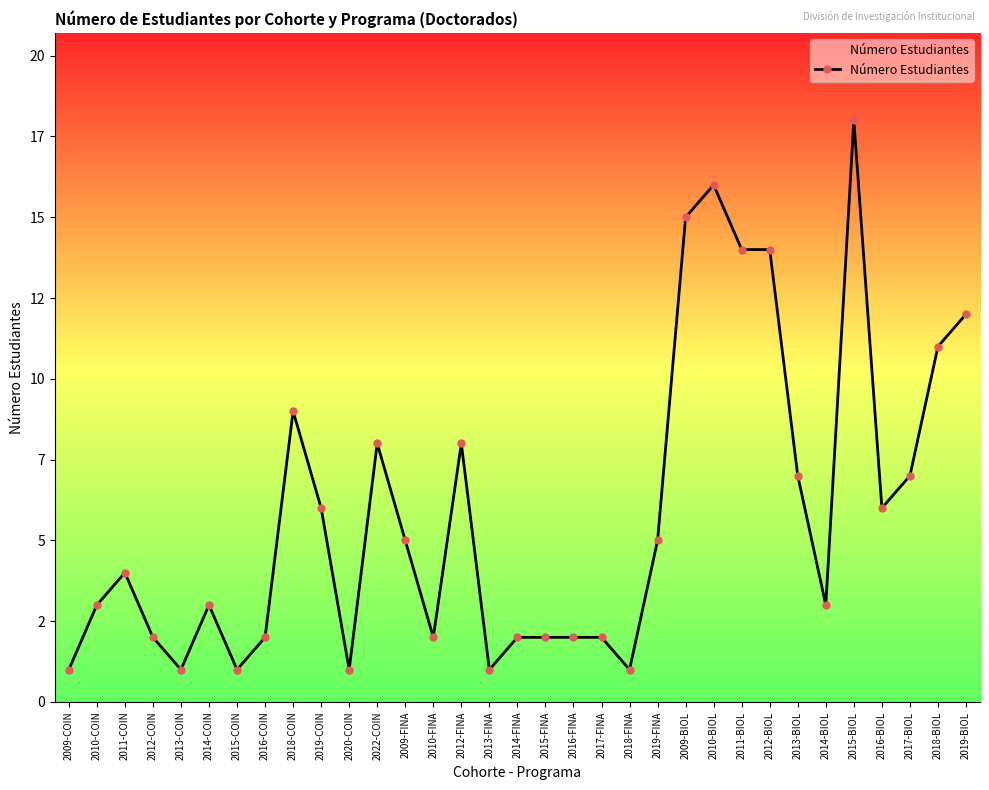

Which label corresponds to the largest value in the chart?

2015-BIOL